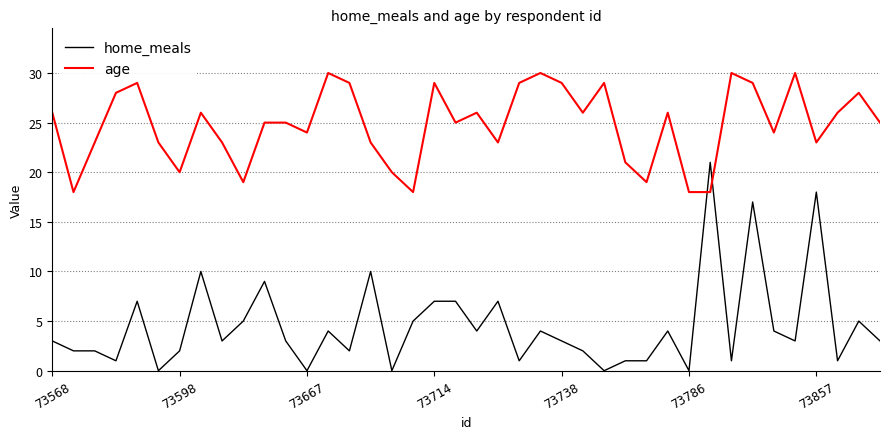

Count the number of data series in this chart.

2